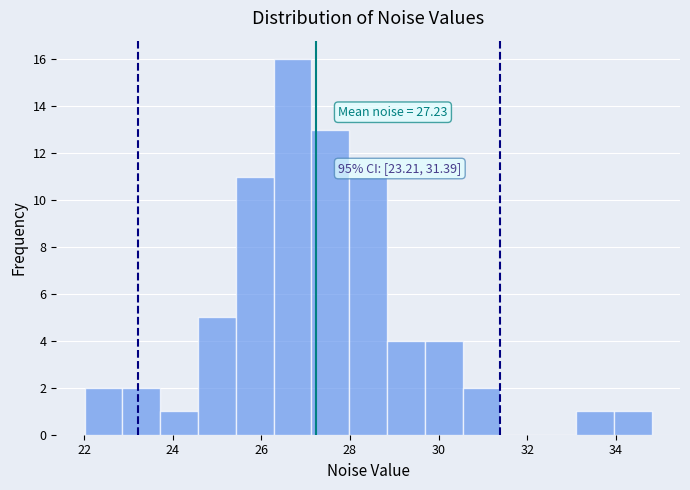

Over which range of the x-axis is the bar tallest?

26.2 to 27.2